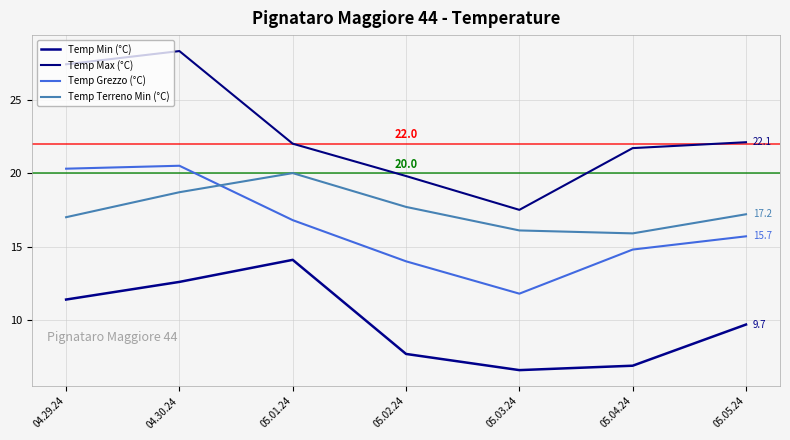

Reading right to left, transcribe all the data shown in this chart.

Temp Min (°C): 9.7	6.9	6.6	7.7	14.1	12.6	11.4
Temp Max (°C): 22.1	21.7	17.5	19.8	22.0	28.3	27.4
Temp Grezzo (°C): 15.7	14.8	11.8	14.0	16.8	20.5	20.3
Temp Terreno Min (°C): 17.2	15.9	16.1	17.7	20.0	18.7	17.0